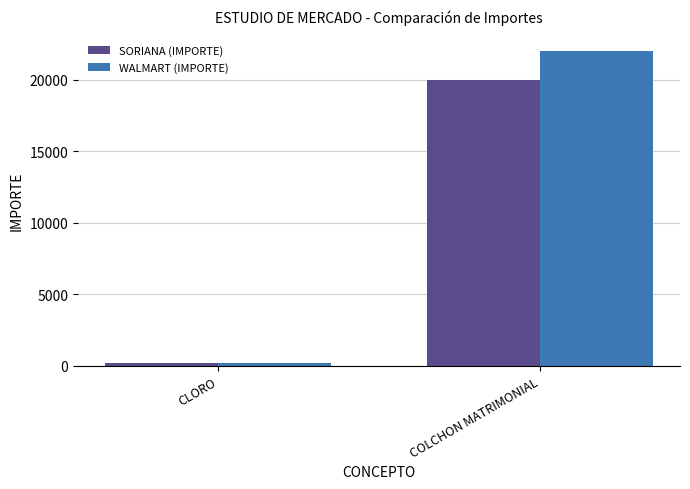

Between CLORO and COLCHON MATRIMONIAL, which series saw the biggest shift?

WALMART (IMPORTE)